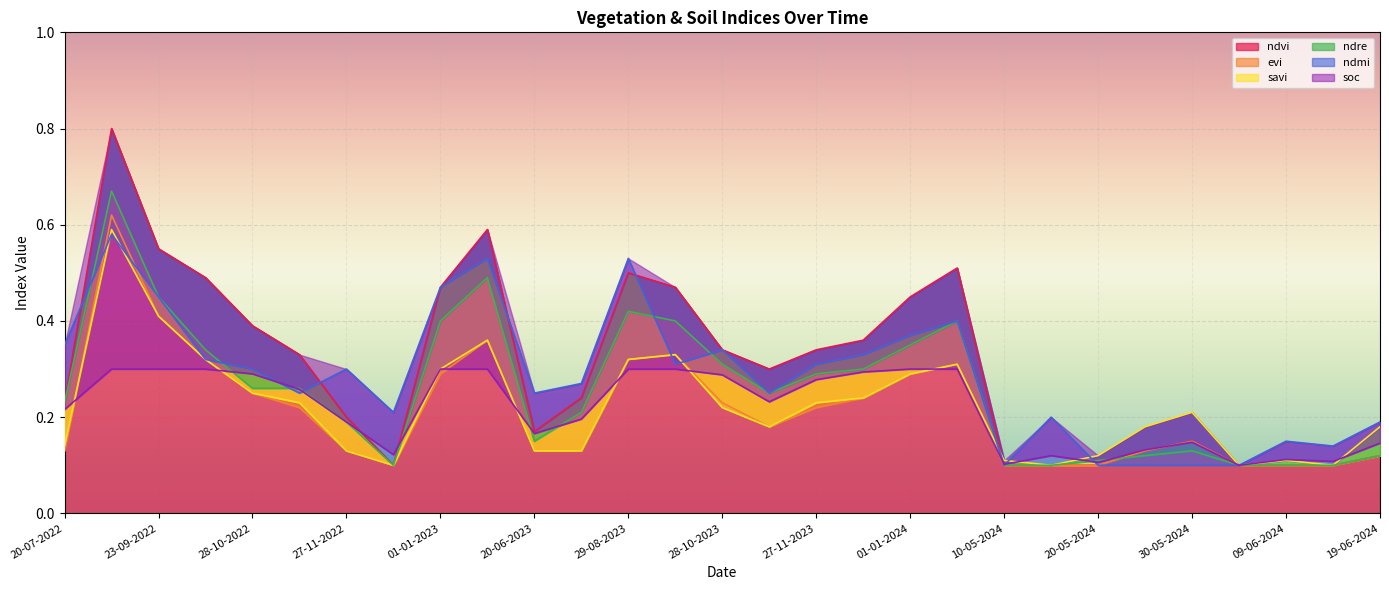

True or false: evi and ndvi intersect in this chart.

False